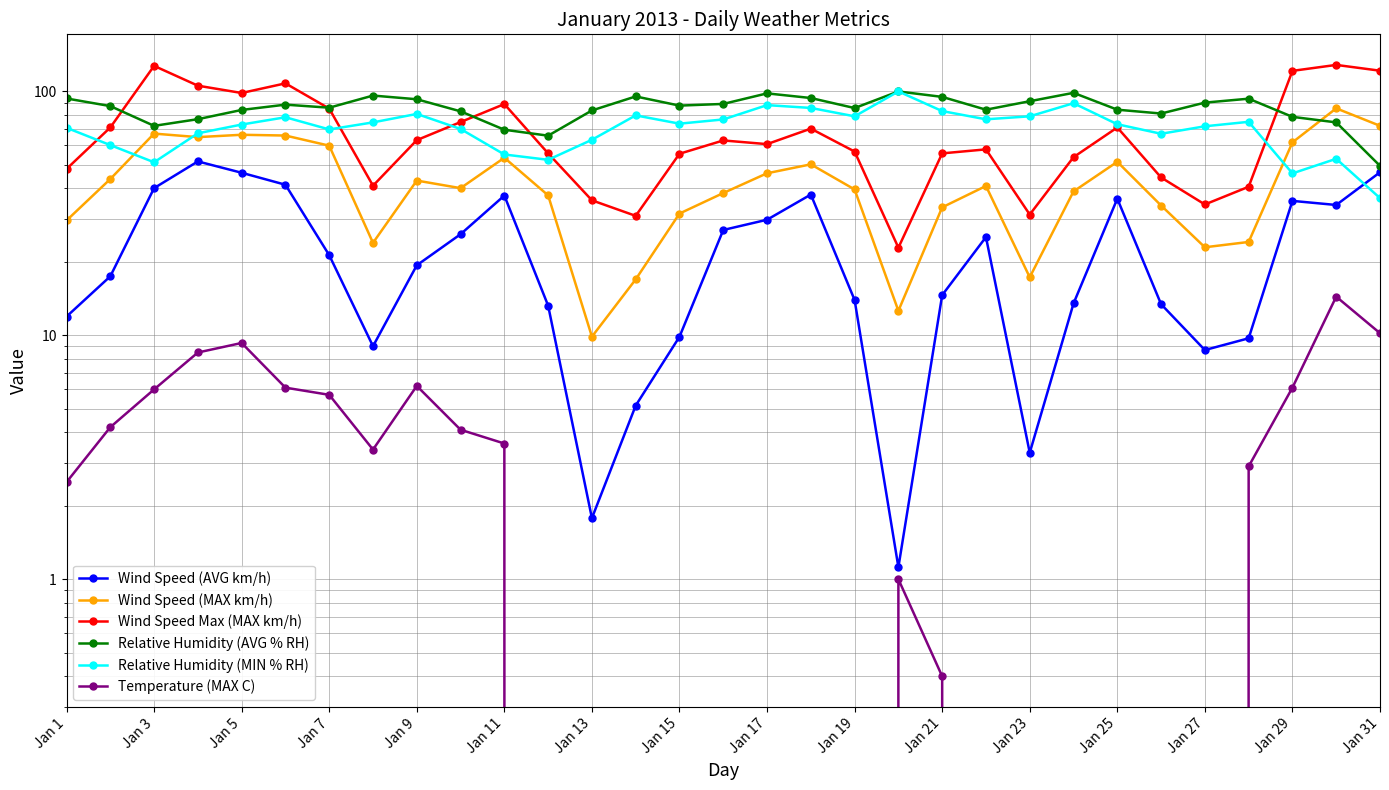

What is the smallest value displayed?

-4.6